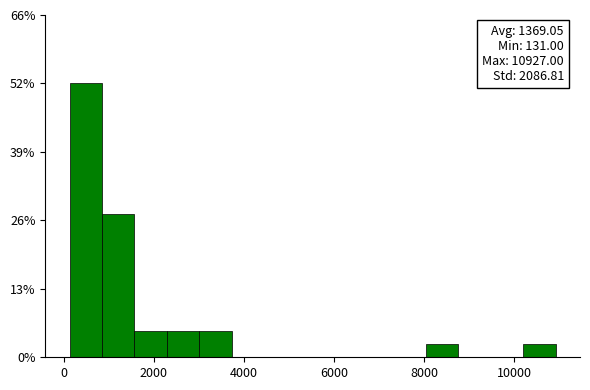

Read against the x-axis, roughly where is the centre of the tallest bar?

400